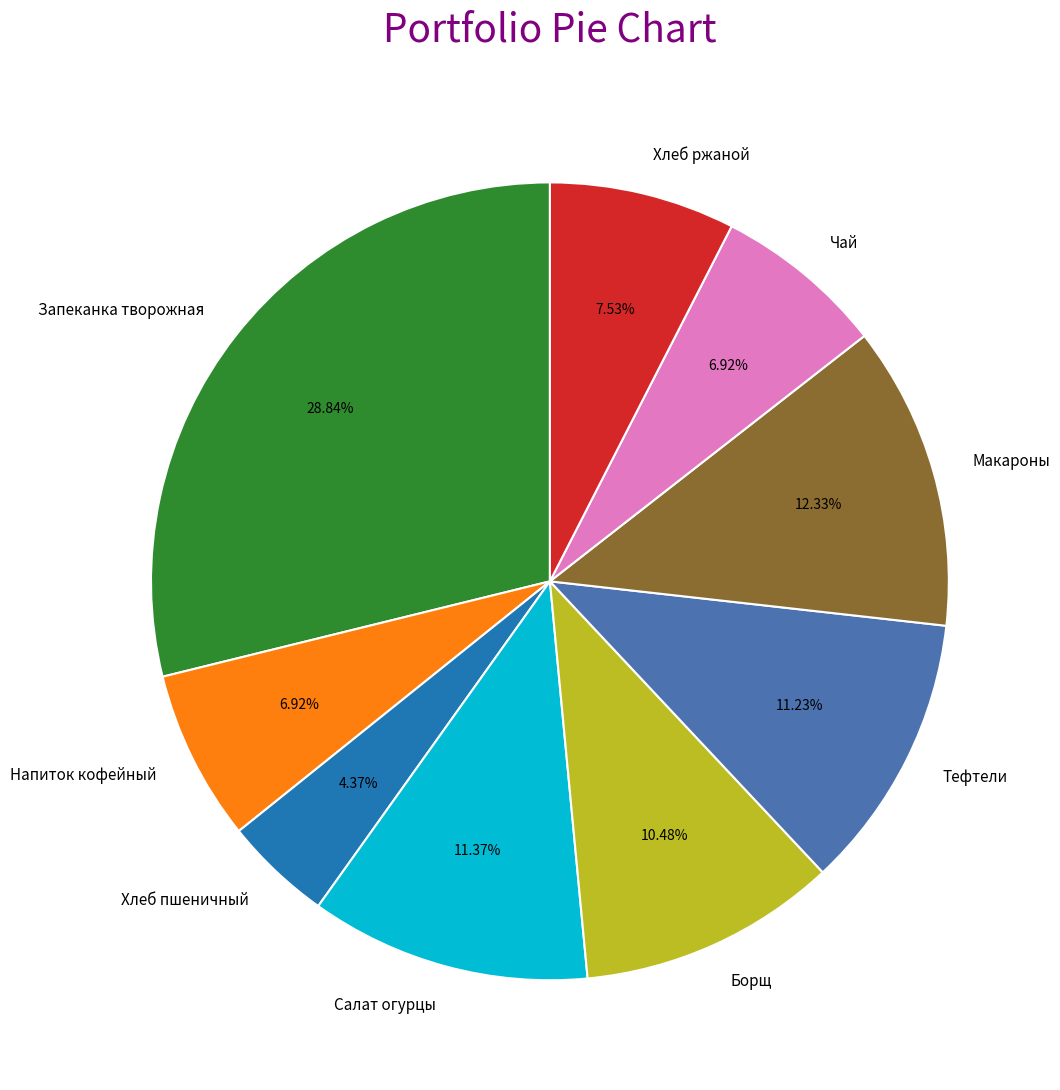

What is the ratio of the value at Макароны to the value at Чай?

1.8